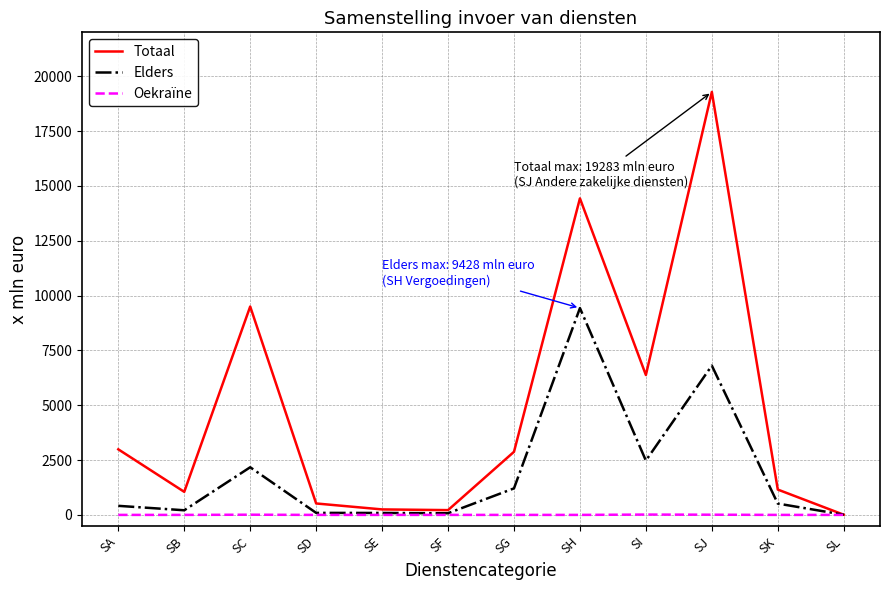

Which category has the highest value across all series?

SJ